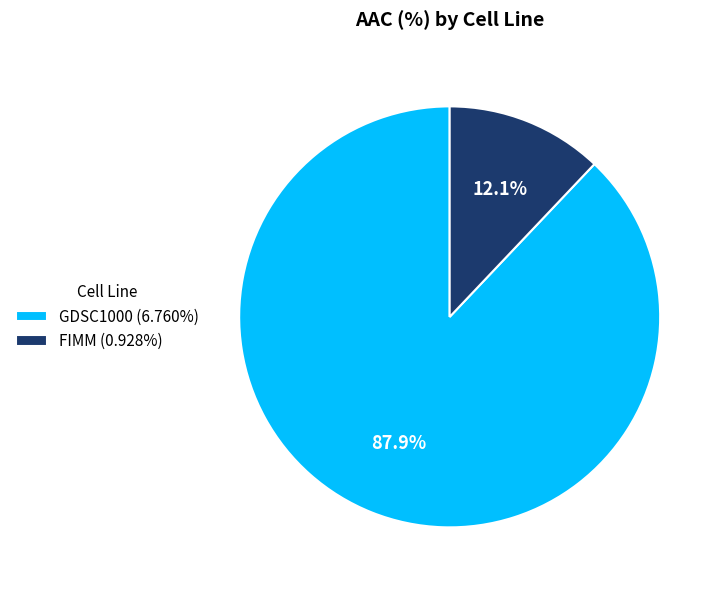

The FIMM slice represents 19% of the pie. True or false?

False